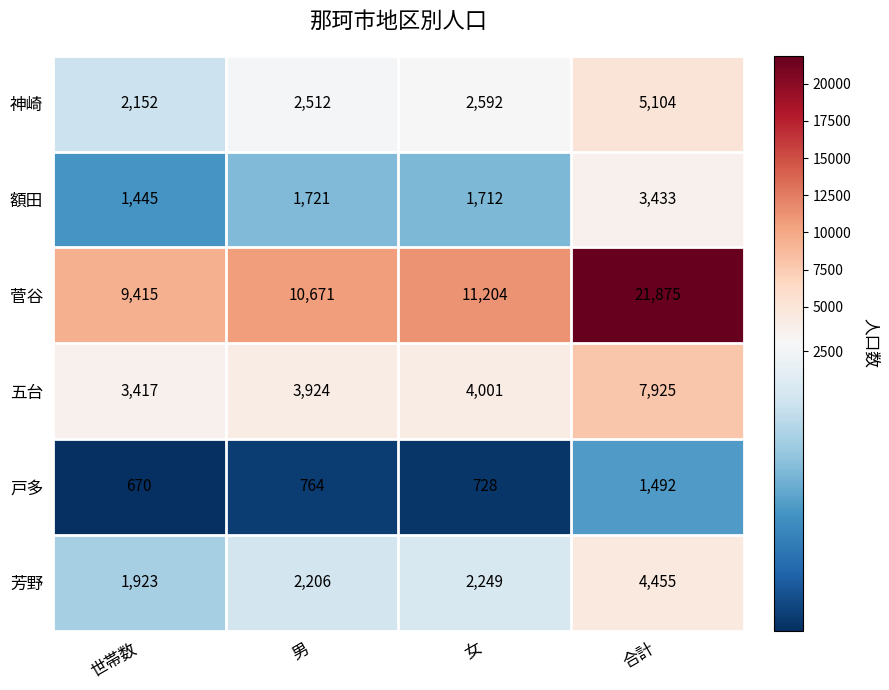

List the series in order of their peak value, highest first.

菅谷, 五台, 神崎, 芳野, 額田, 戸多